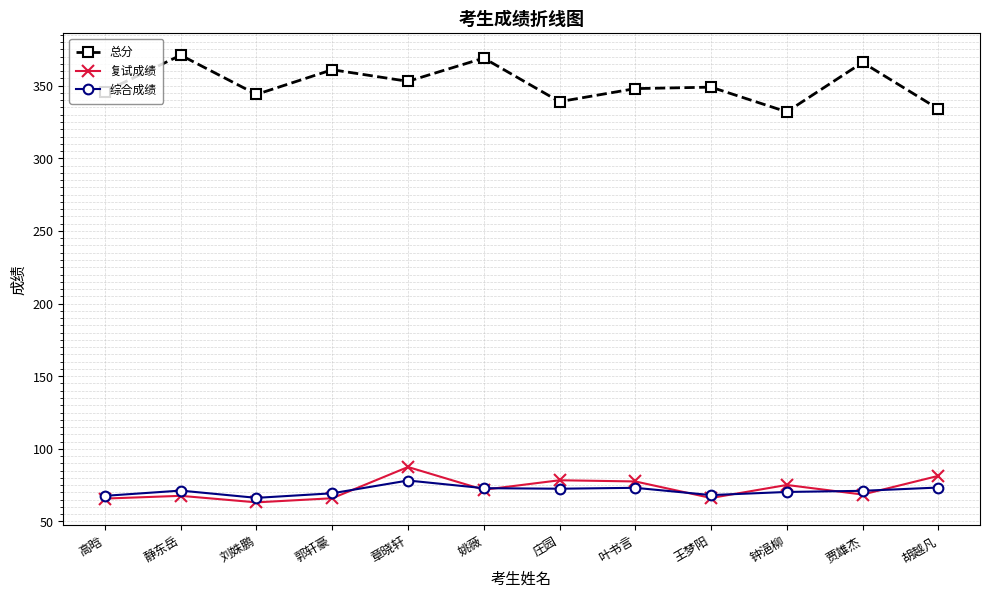

Does the chart display data point markers on the line(s)?

Yes